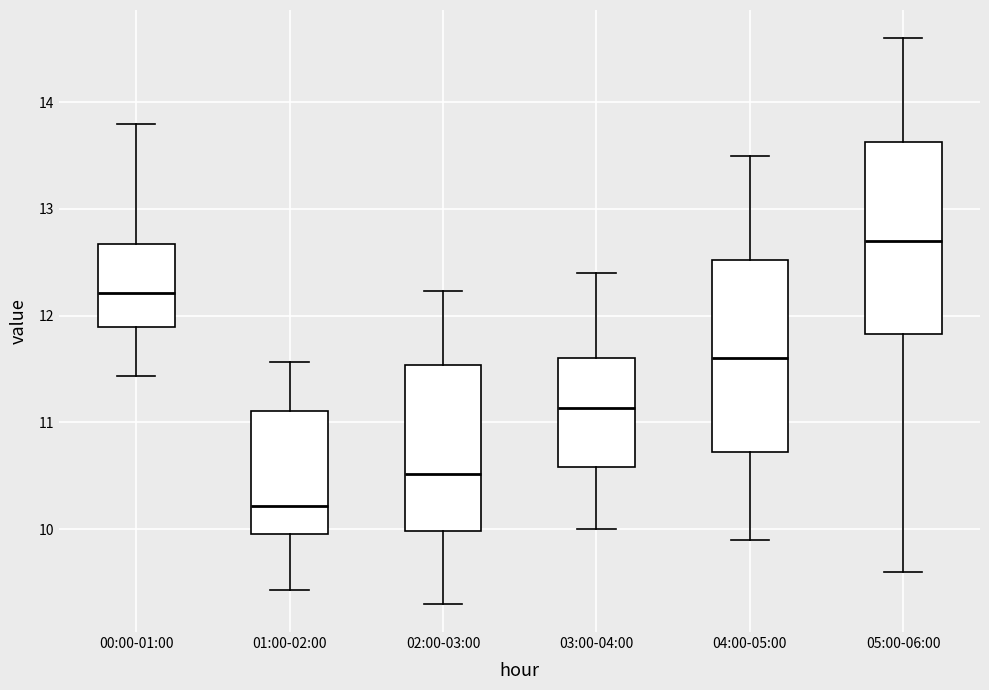

Where is the lower edge of the box for 05:00-06:00 on the y-axis? The values are not printed on the chart, so give them approximately, as read against the axis.

11.8